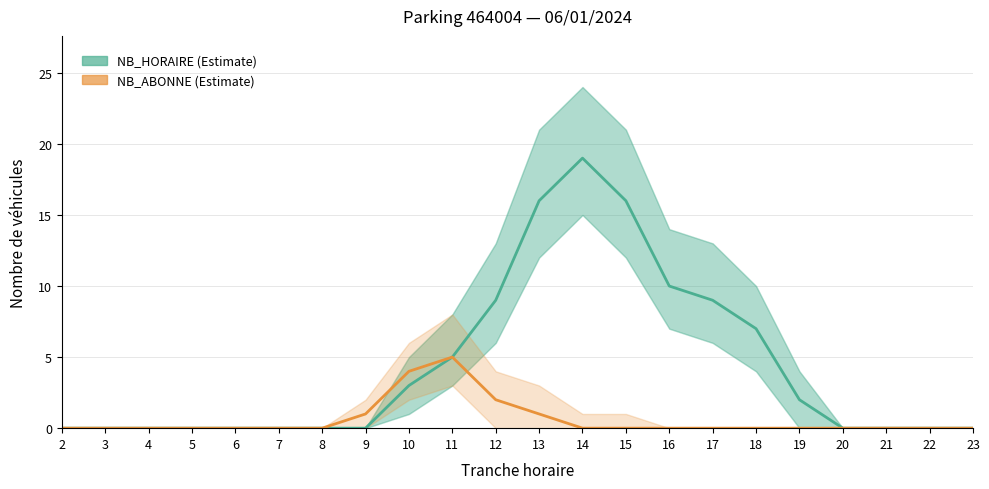

Reading right to left, transcribe all the data shown in this chart.

NB_HORAIRE: 23=0	22=0	21=0	20=0	19=2	18=7	17=9	16=10	15=16	14=19	13=16	12=9	11=5	10=3	9=0	8=0	7=0	6=0	5=0	4=0	3=0	2=0
NB_ABONNE: 23=0	22=0	21=0	20=0	19=0	18=0	17=0	16=0	15=0	14=0	13=1	12=2	11=5	10=4	9=1	8=0	7=0	6=0	5=0	4=0	3=0	2=0